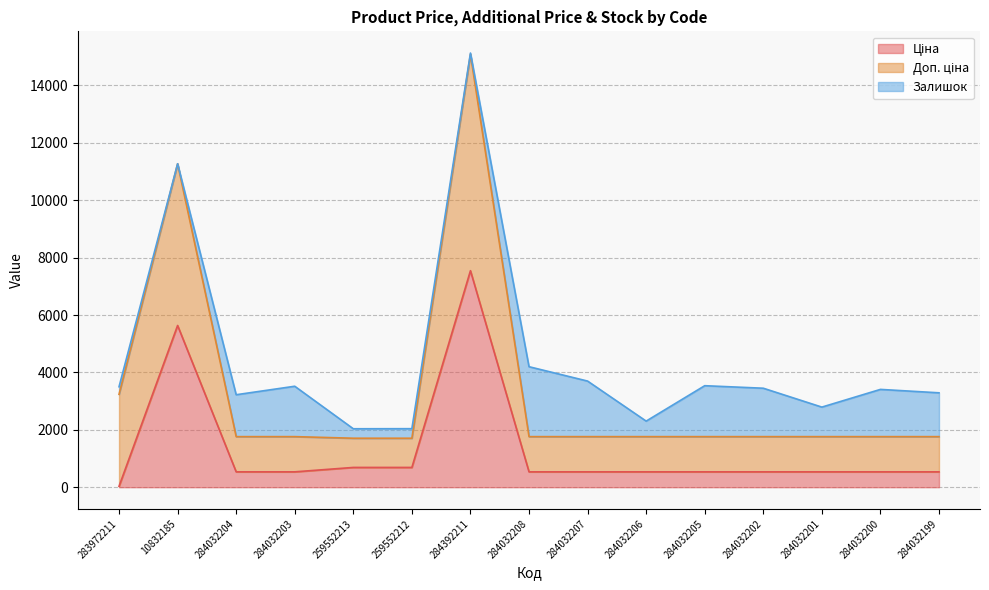

What is the label of the 1st point from the left?

283972211